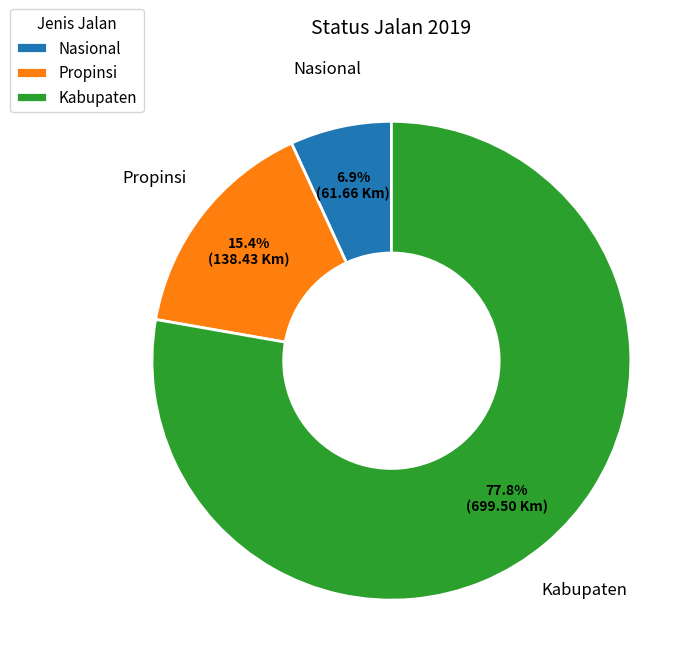

To the nearest percent, what portion does Kabupaten represent?

78%